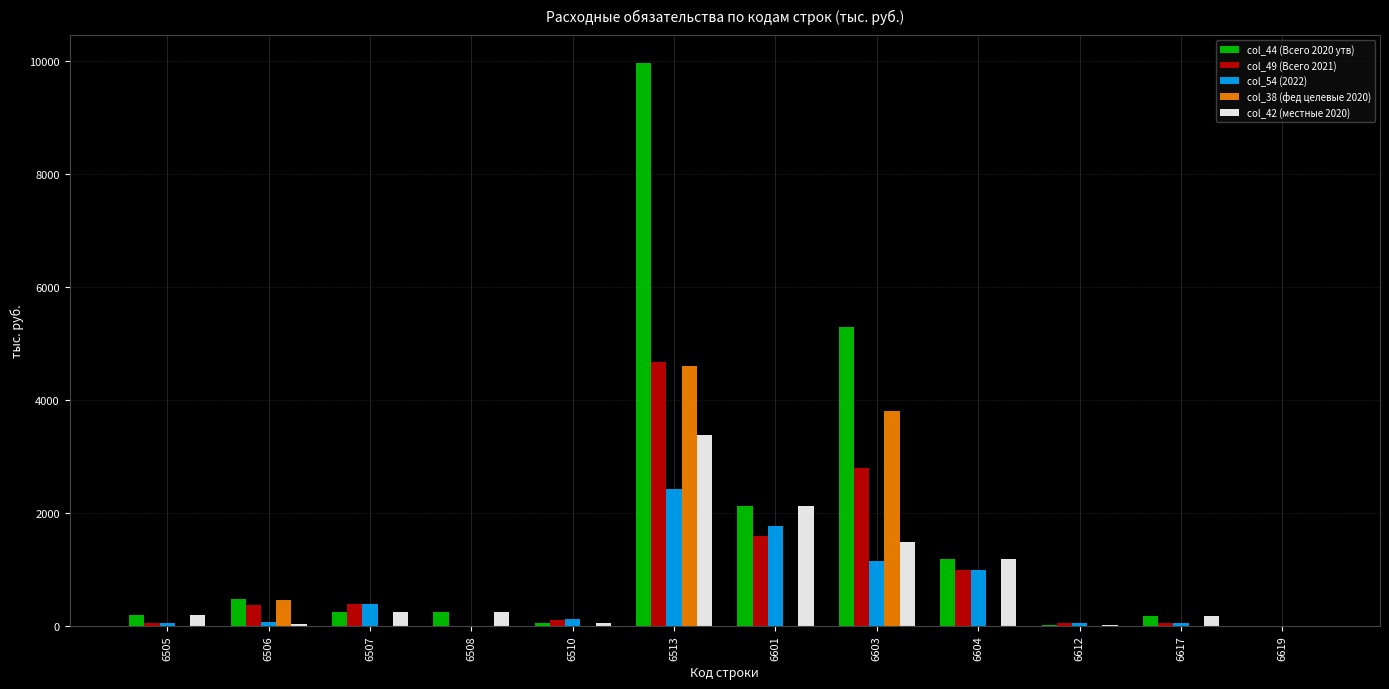

What are all the series names shown in the legend?

col_44 (Всего 2020 утв), col_49 (Всего 2021), col_54 (2022), col_38 (фед целевые 2020), col_42 (местные 2020)